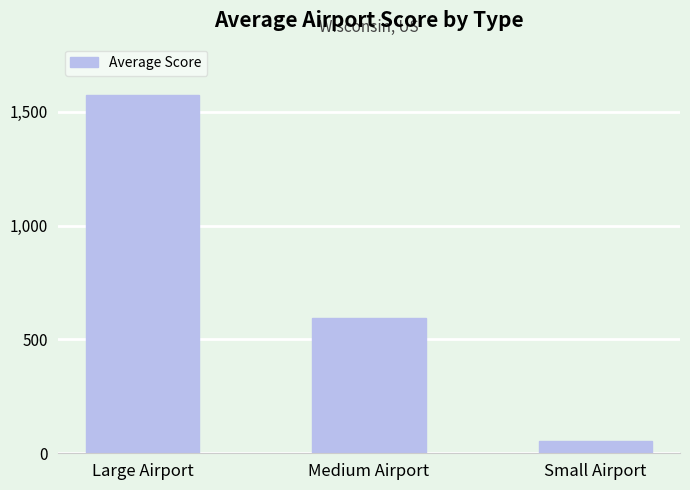

List the labels in order of value, smallest first.

Small Airport, Medium Airport, Large Airport